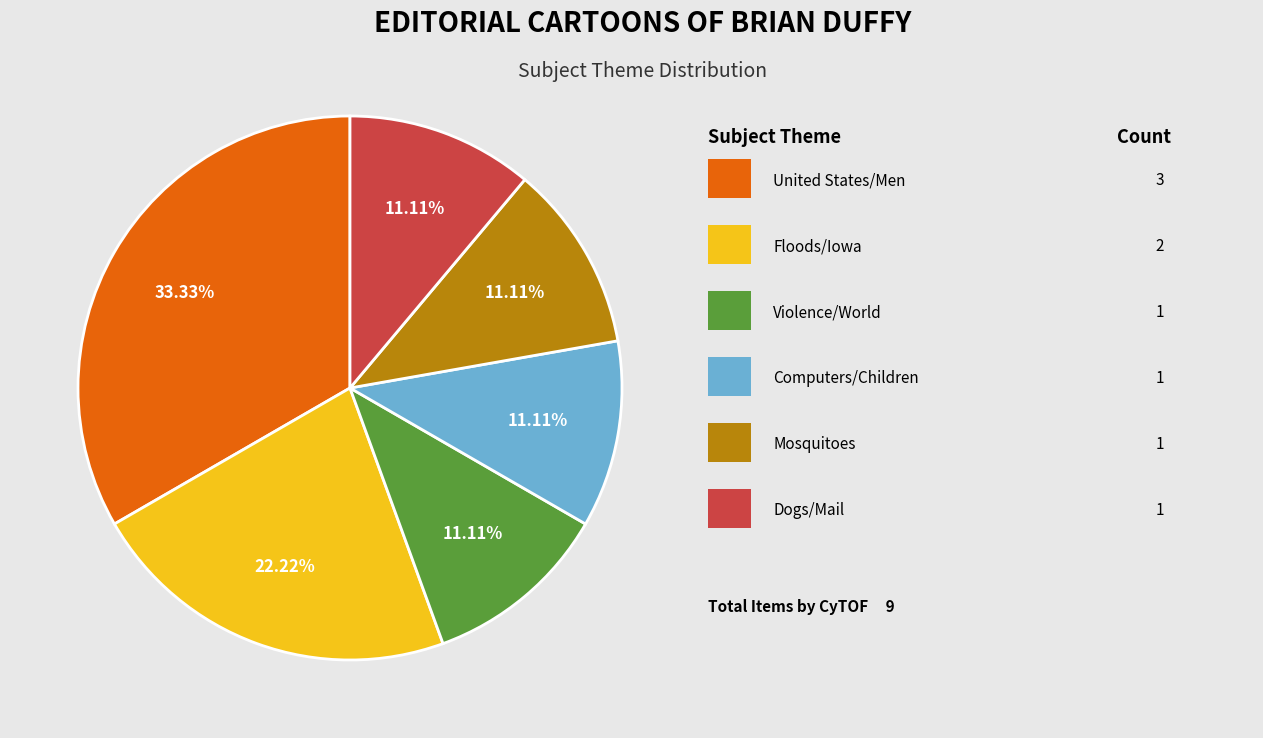

How many segments does this pie chart have?

6